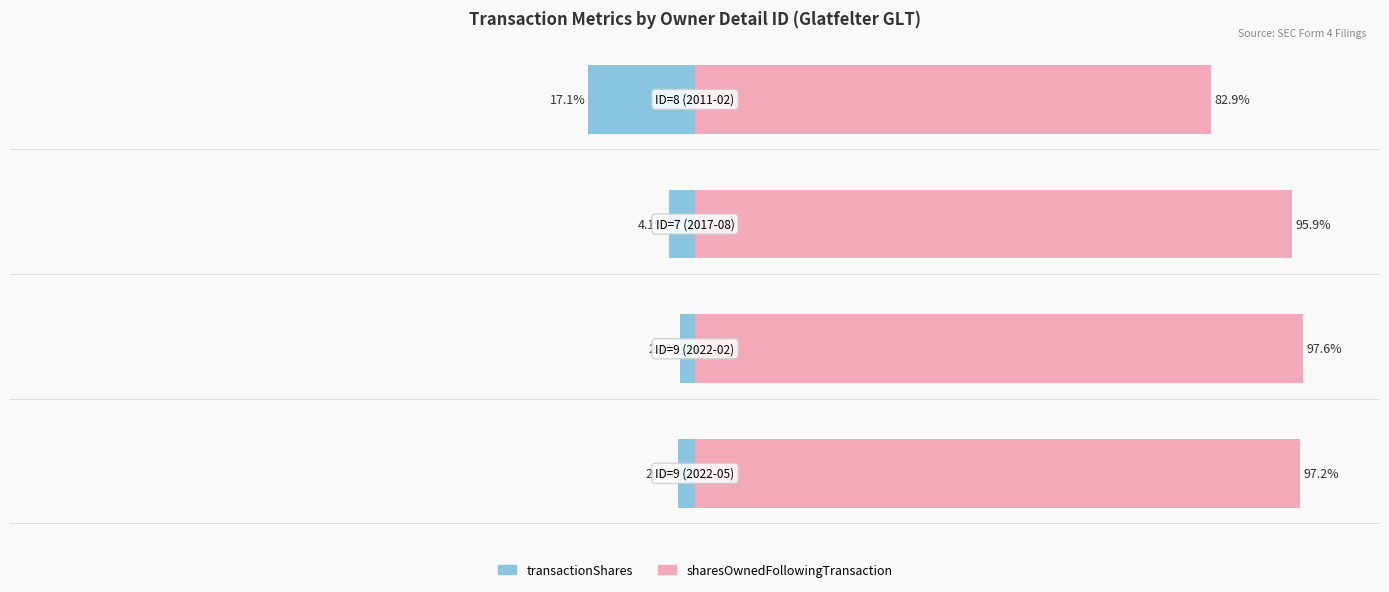

What is the sum of all transactionShares values?

-26.4